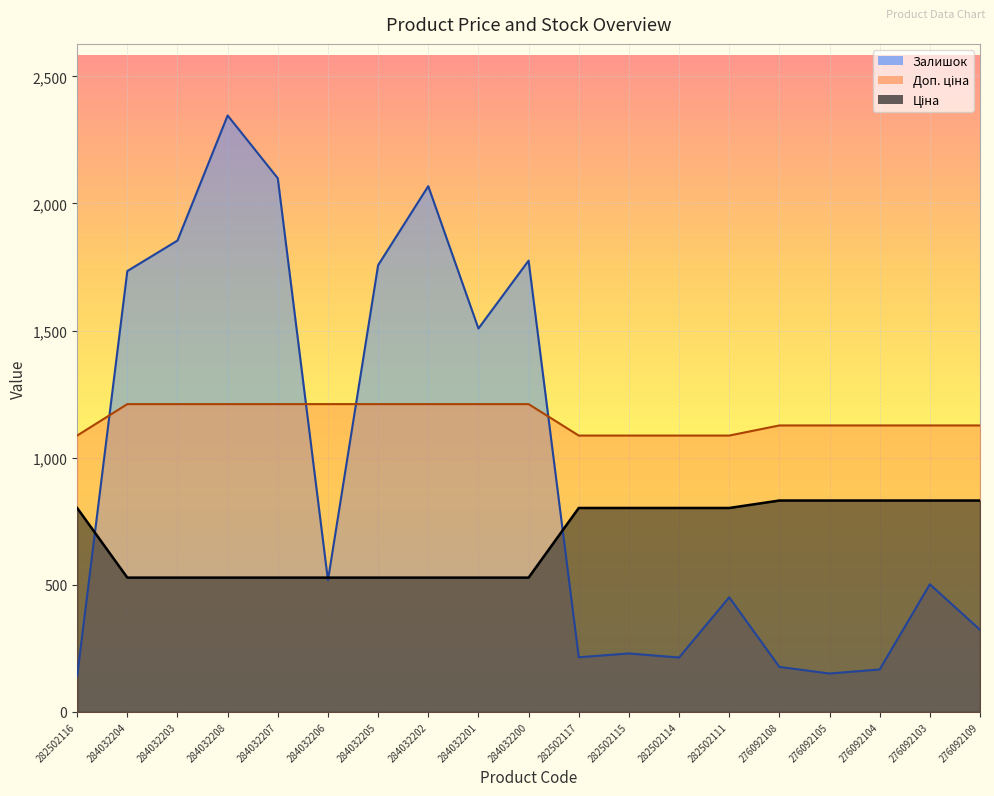

What is the difference between the highest and lowest values at 284032206?

692.7